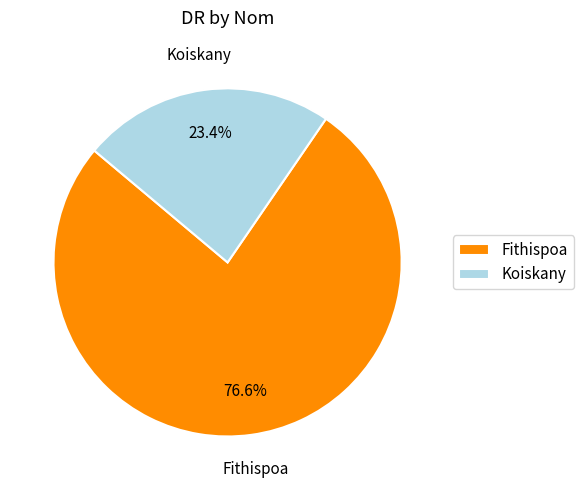

To the nearest percent, what portion does Koiskany represent?

23%